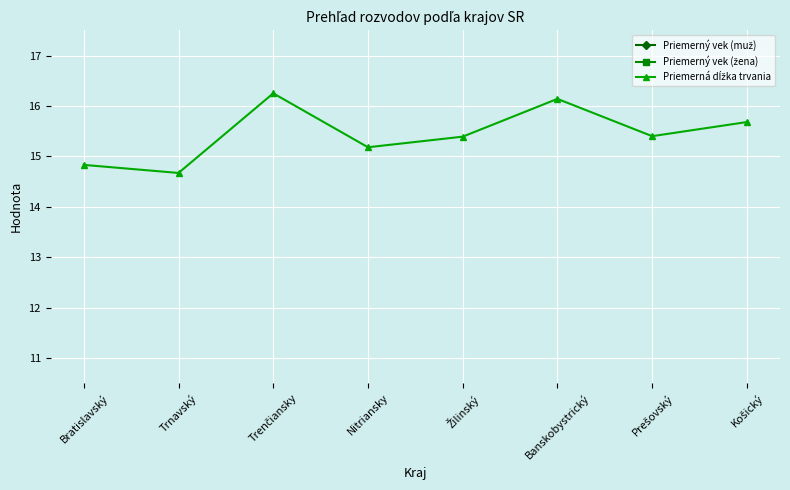

At which category is the sum across all series the highest?

Trenčiansky